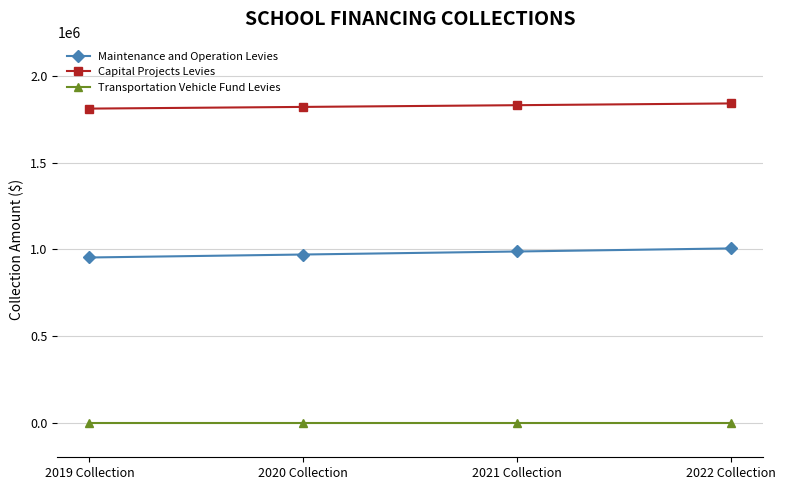

How many Capital Projects Levies values are between 1823220 and 1843348?

3